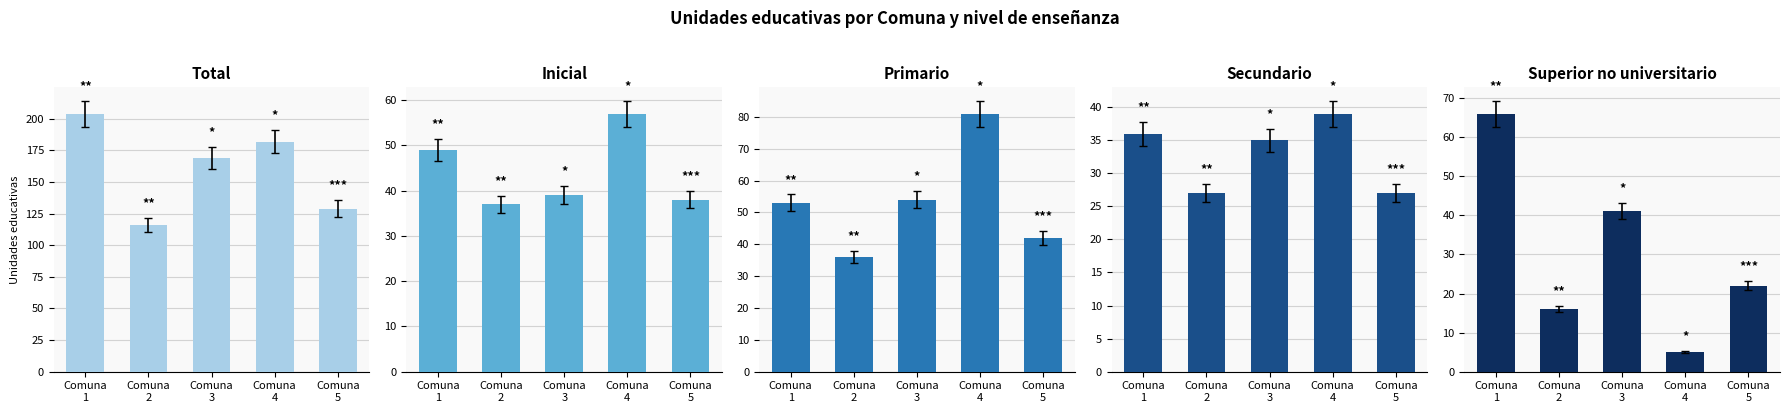

What is the value of the Total bar at the 1st from the left?

204